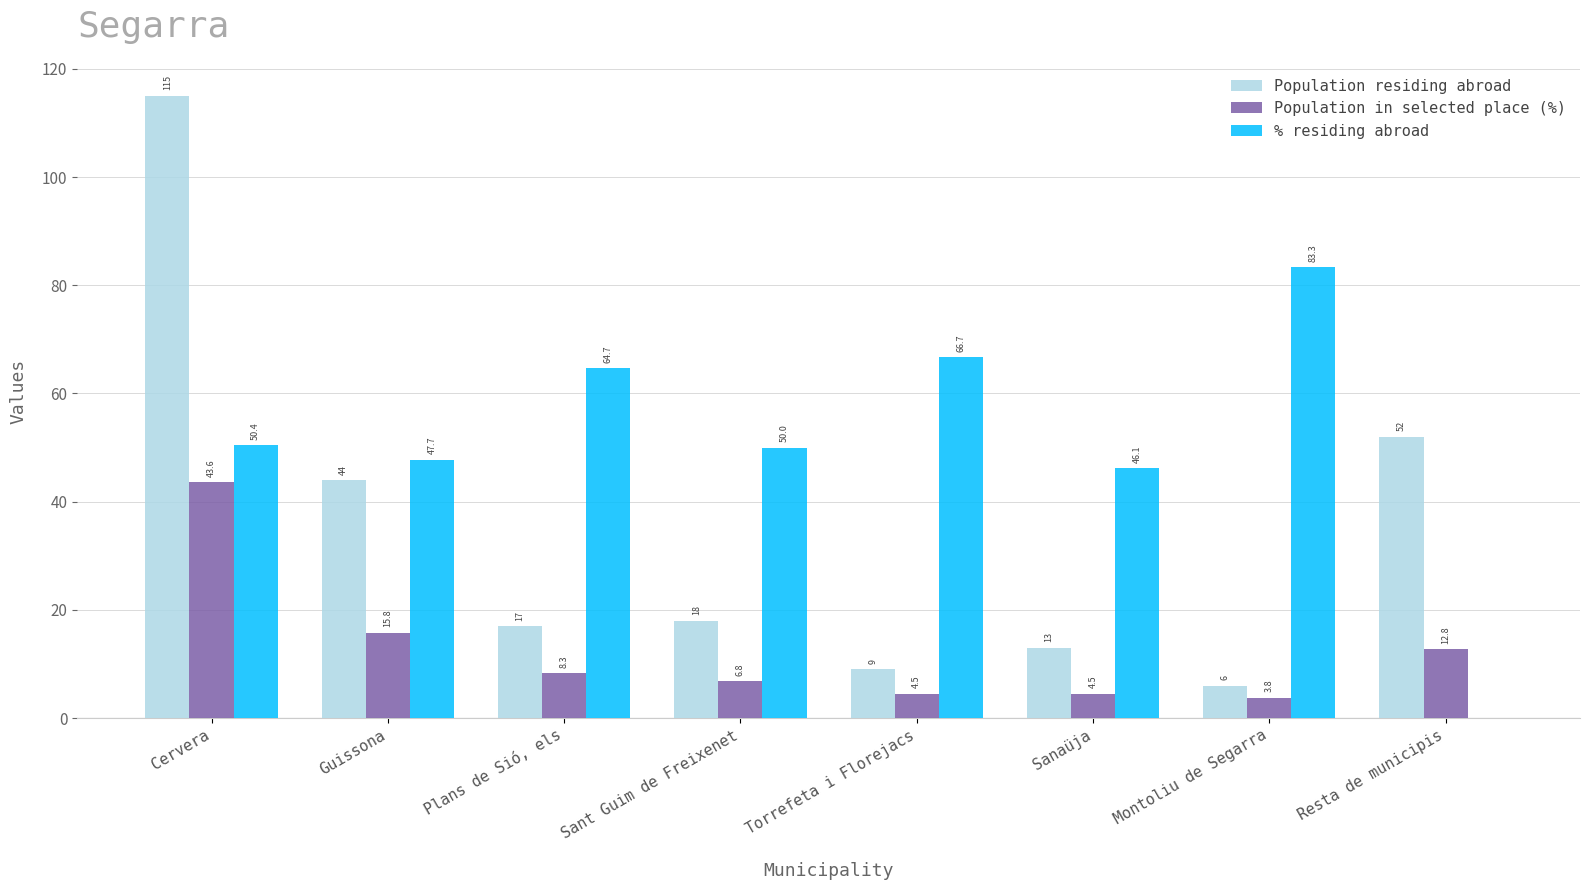

What is the total value across all series at Guissona?

107.5